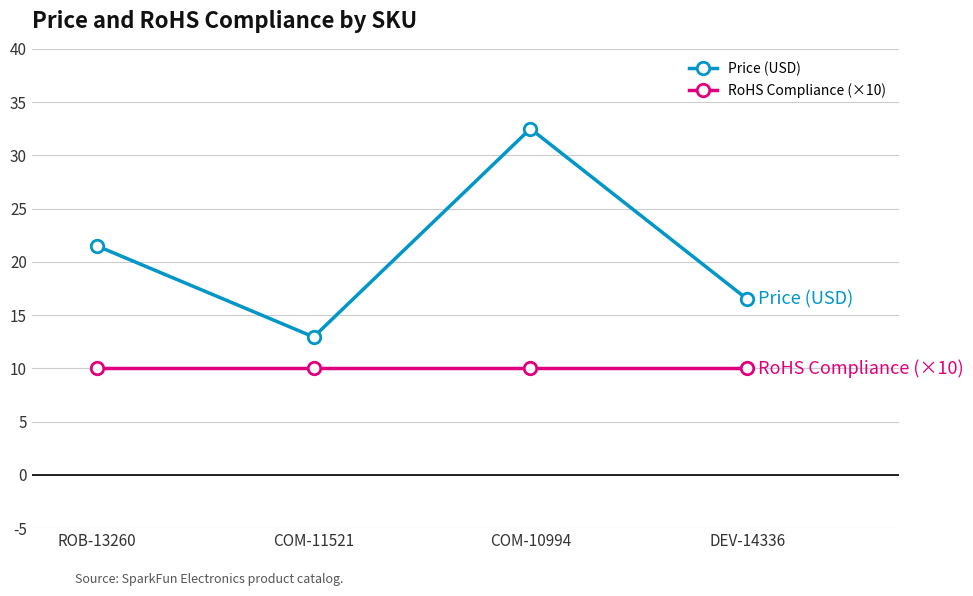

What is the sum of the Price (USD) values at DEV-14336 and COM-10994?

49.0